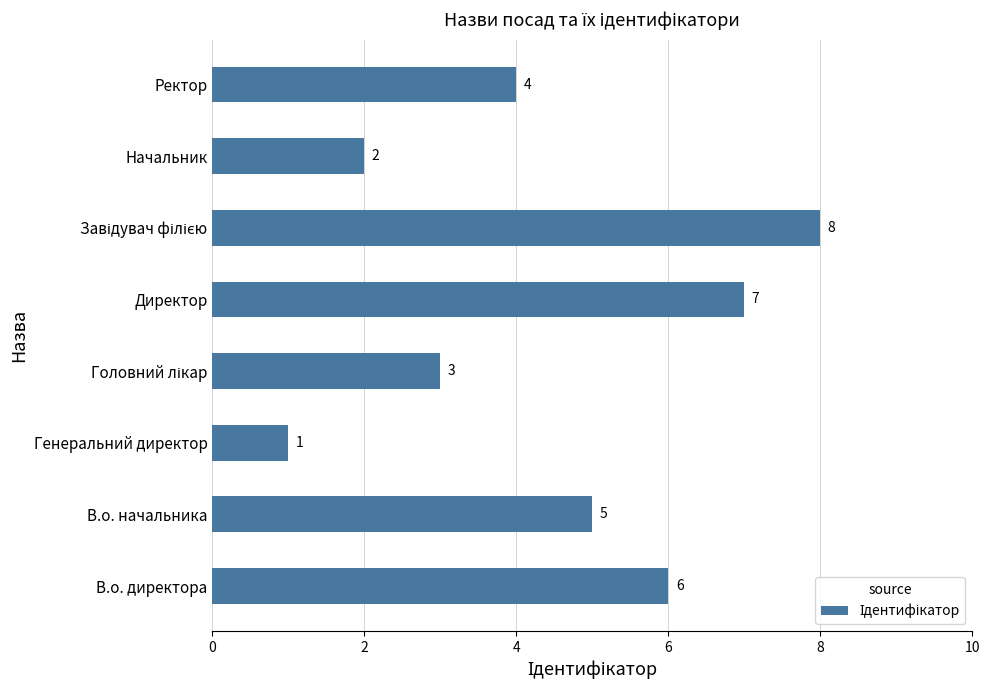

Are the bars grouped side by side (vs. stacked)?

No